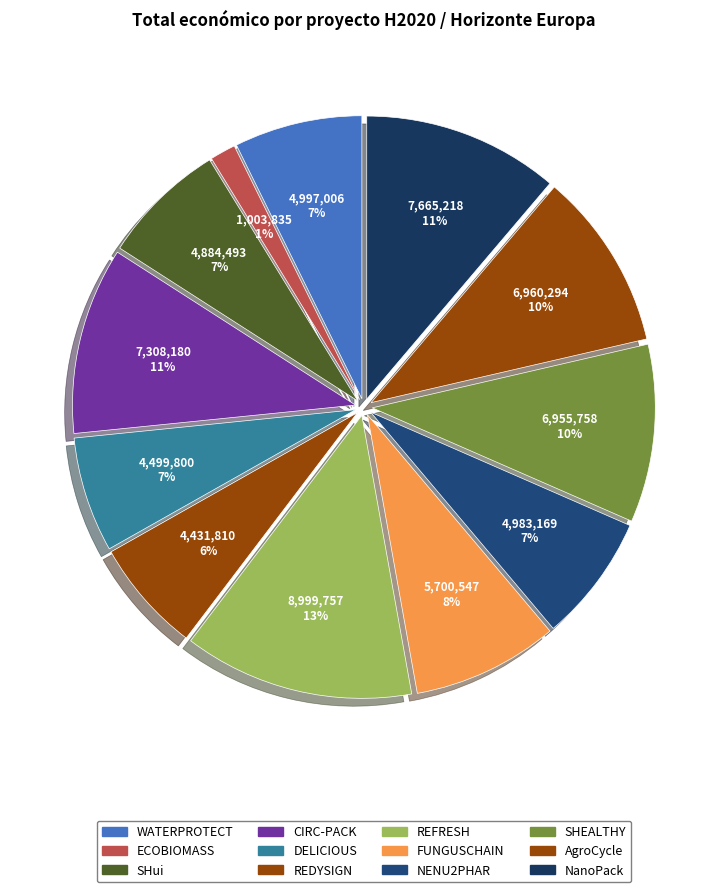

To the nearest percent, what percentage of the pie is CIRC-PACK?

11%